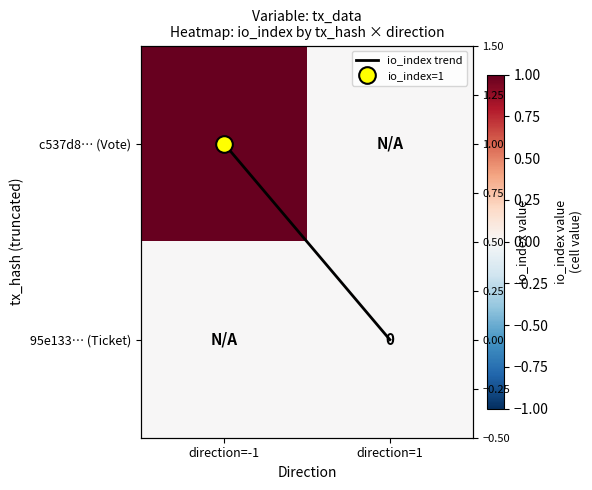

What is the difference between the maximum and minimum values in the io_index trend series?

1